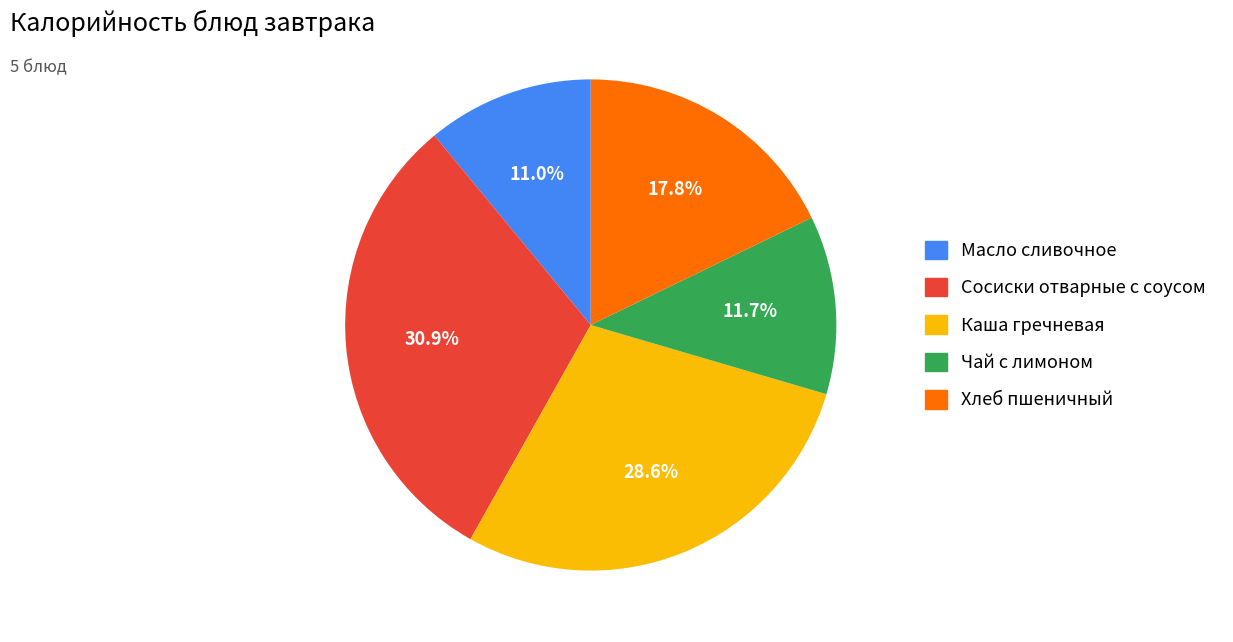

Which slice is the largest?

Сосиски отварные с соусом